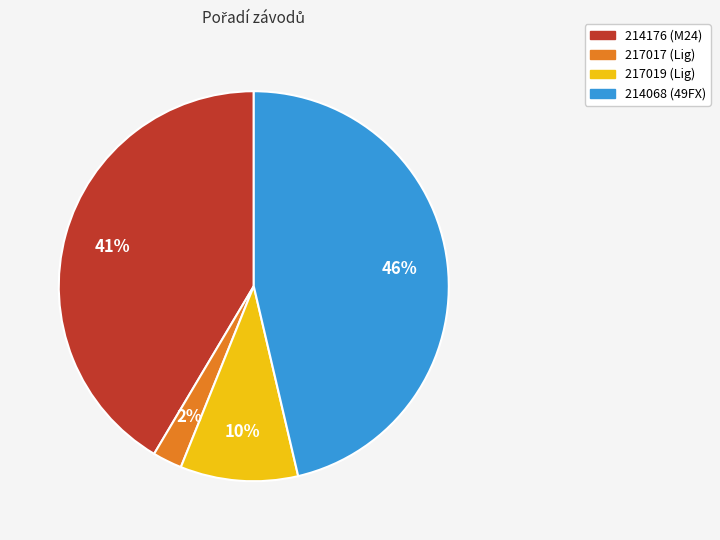

Which has a higher value, 217019 or 217017?

217019